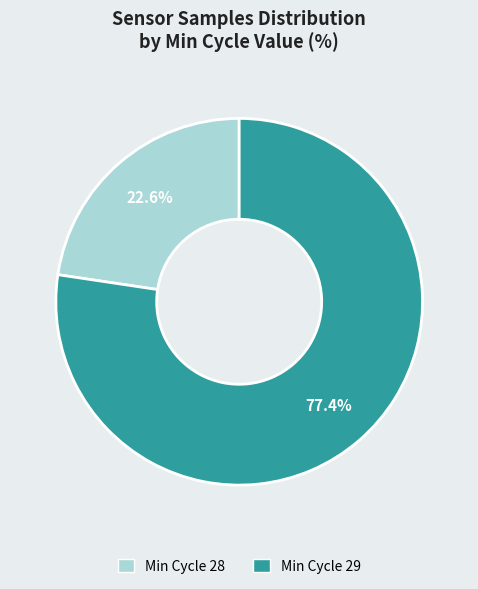

Is there any slice that represents more than half of the pie?

Yes